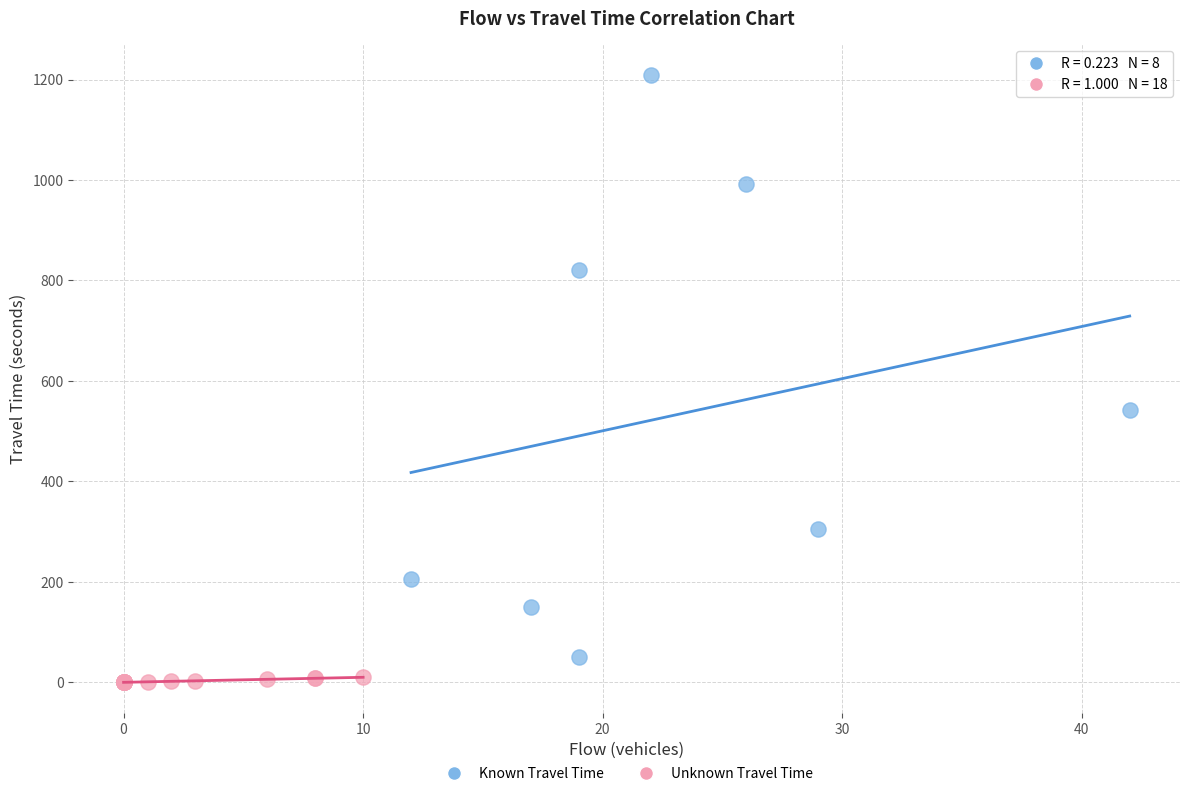

Which series has the widest spread of Y values?

Known Travel Time